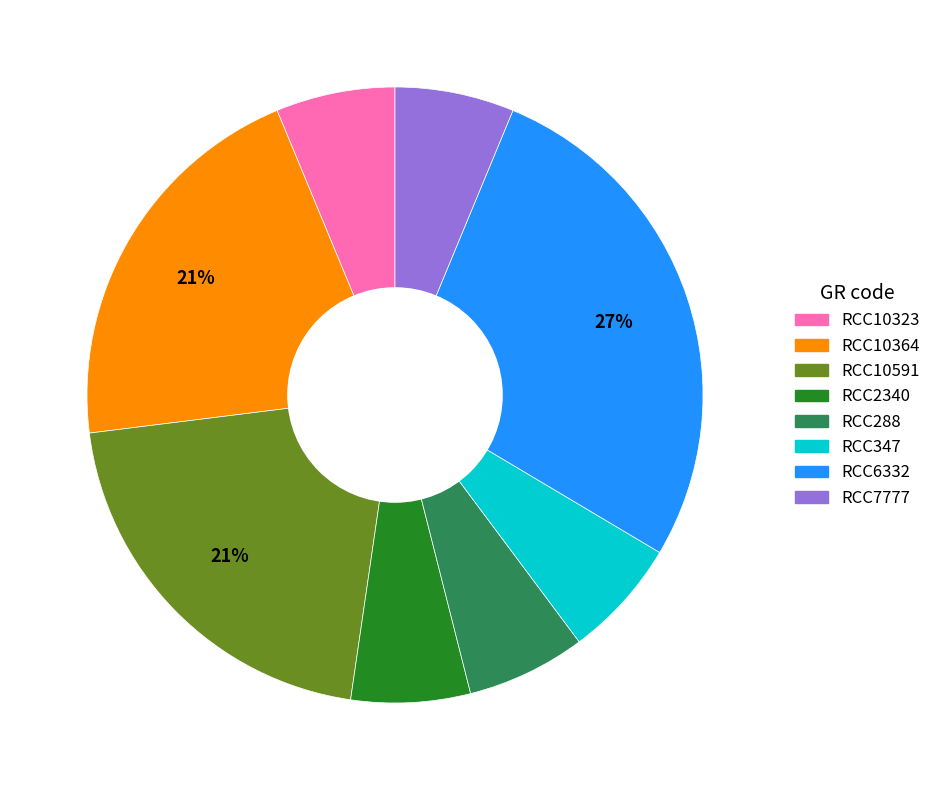

Count the number of slices in the pie.

8